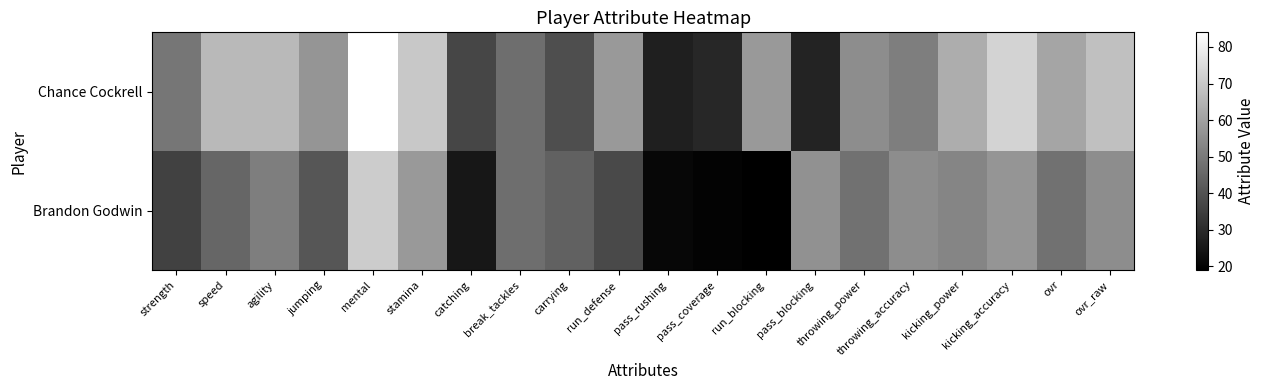

What is the total value across all series at stamina?

128